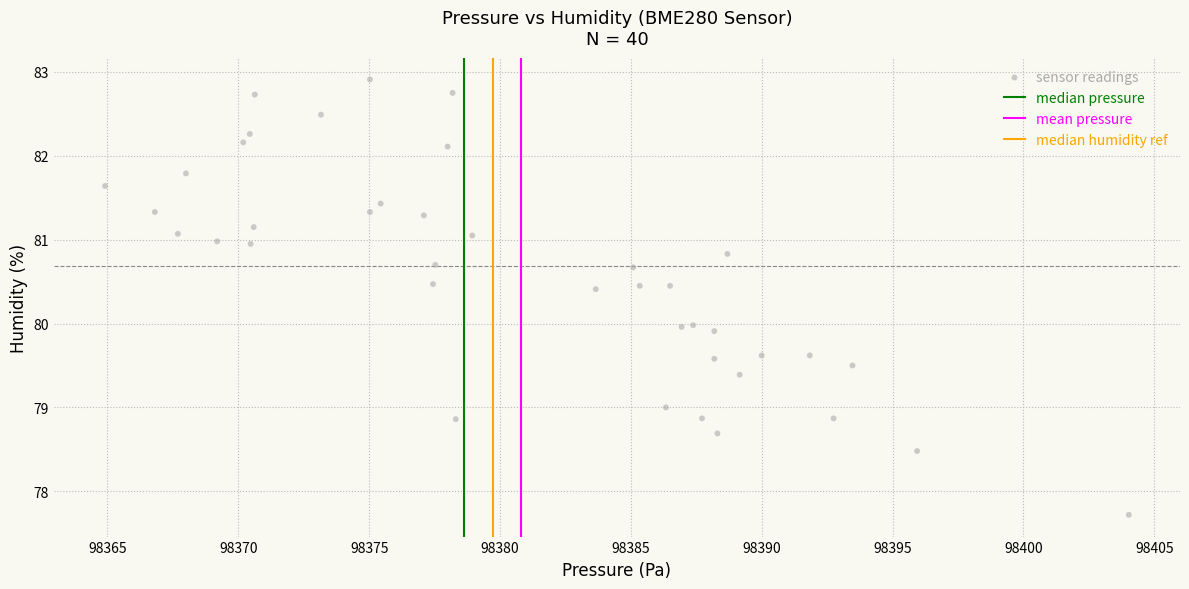

What is the range of X values (max minus min)?

39.1